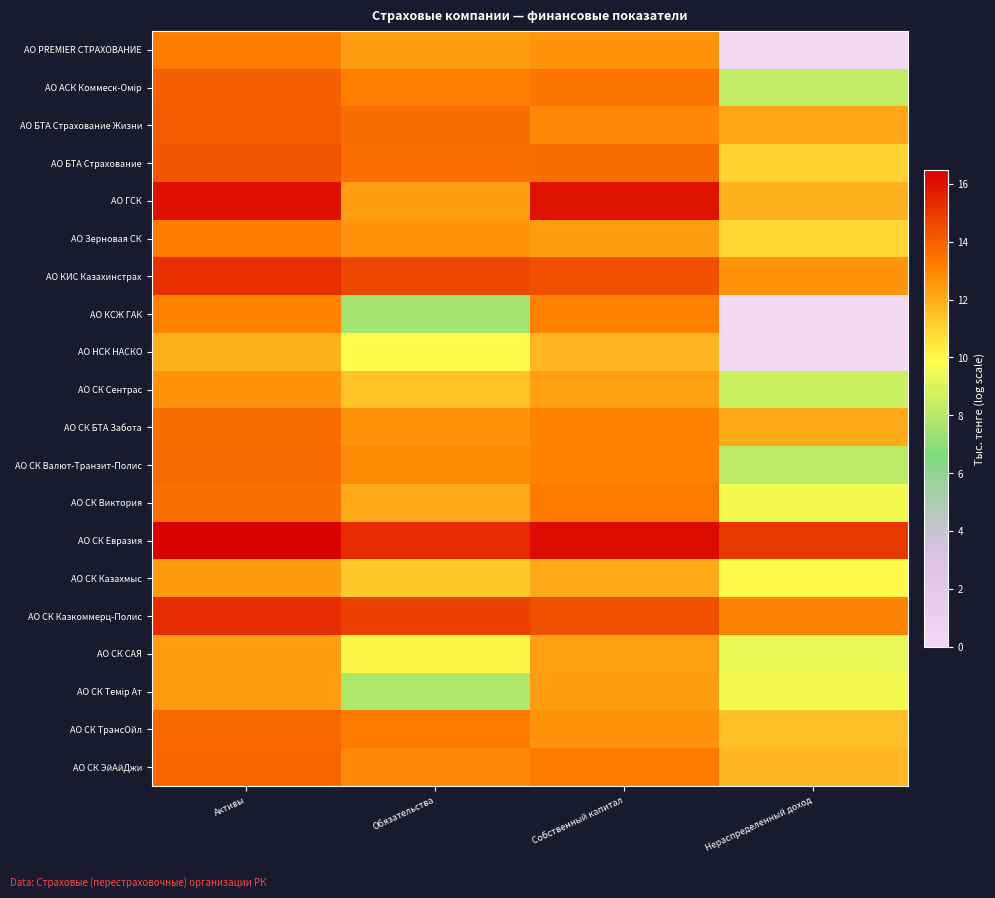

Which series has the largest range (max minus min)?

АО PREMIER СТРАХОВАНИЕ